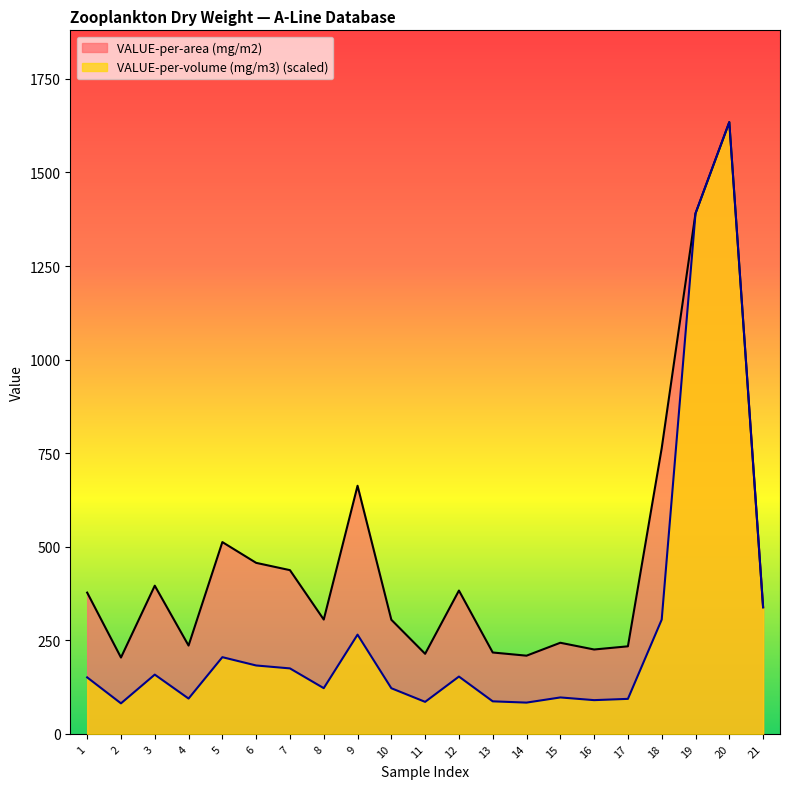

Count the number of categories in the chart.

21